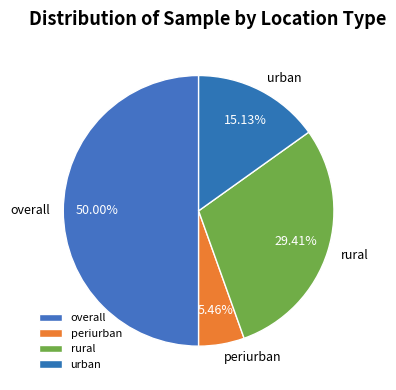

What percentage do rural and urban together represent?

44.5%